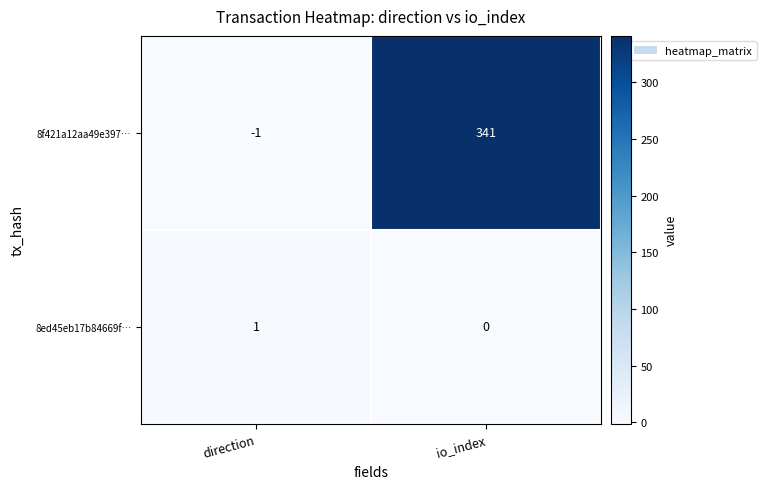

At which category does the chart reach its peak across all series?

io_index